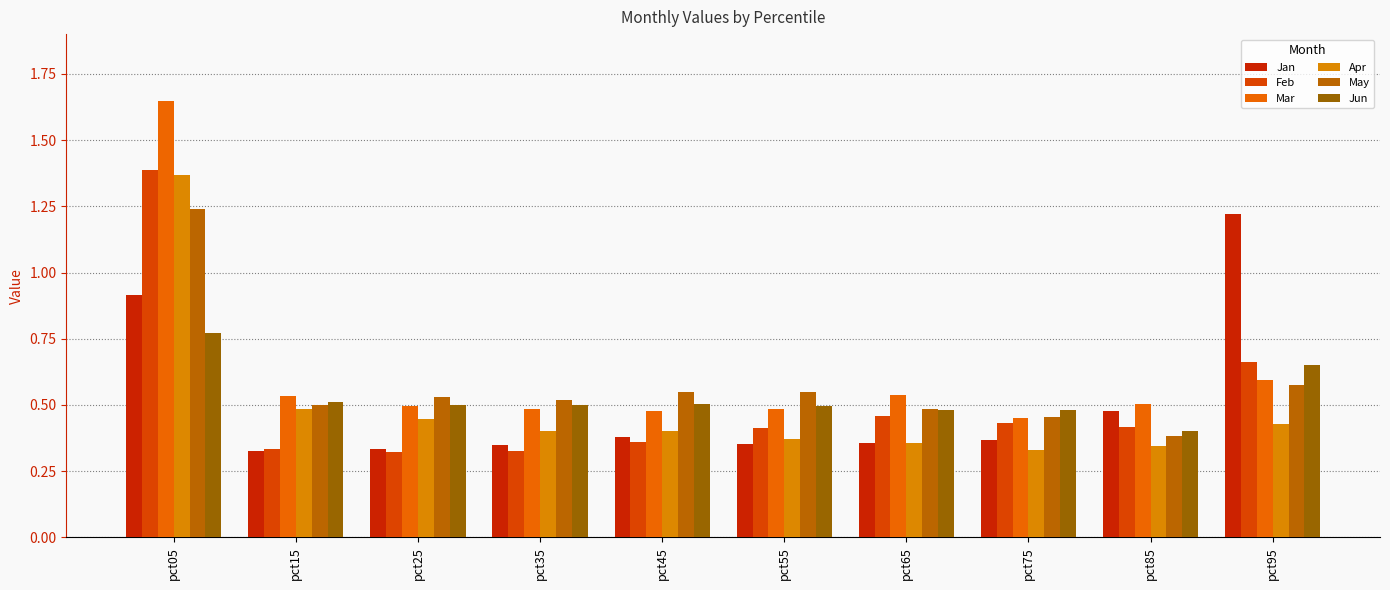

What is the difference between the May values at pct95 and pct65?

0.1